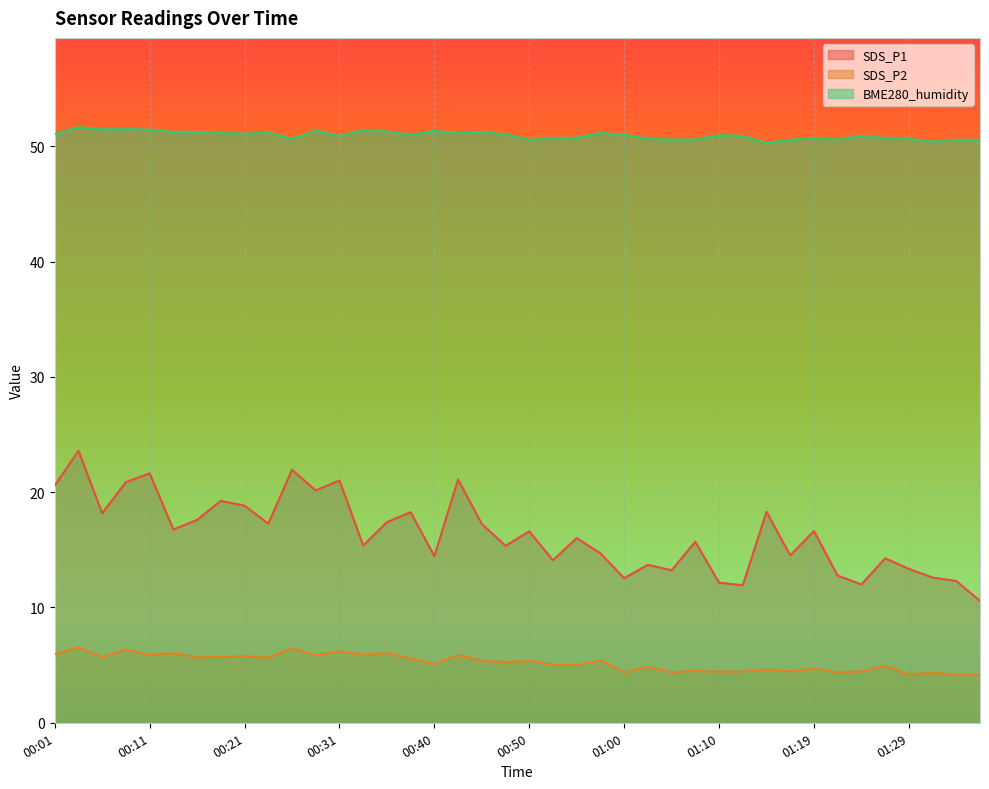

Rank the categories by SDS_P1 value from highest to lowest.

00:04, 00:26, 00:11, 00:43, 00:31, 00:09, 00:01, 00:28, 00:18, 00:21, 01:14, 00:38, 00:06, 00:16, 00:35, 00:23, 00:45, 00:14, 01:19, 00:50, 00:55, 01:07, 00:33, 00:48, 00:57, 01:17, 00:40, 01:27, 00:53, 01:02, 01:29, 01:05, 01:22, 01:31, 01:00, 01:34, 01:10, 01:24, 01:12, 01:36